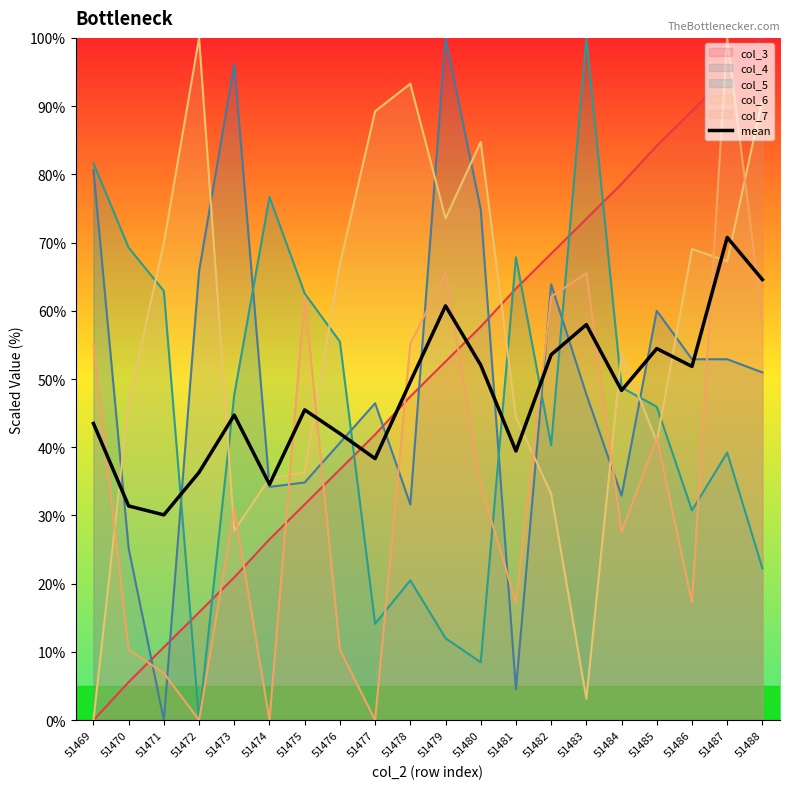

At which category does the data reach its first local peak?

51473